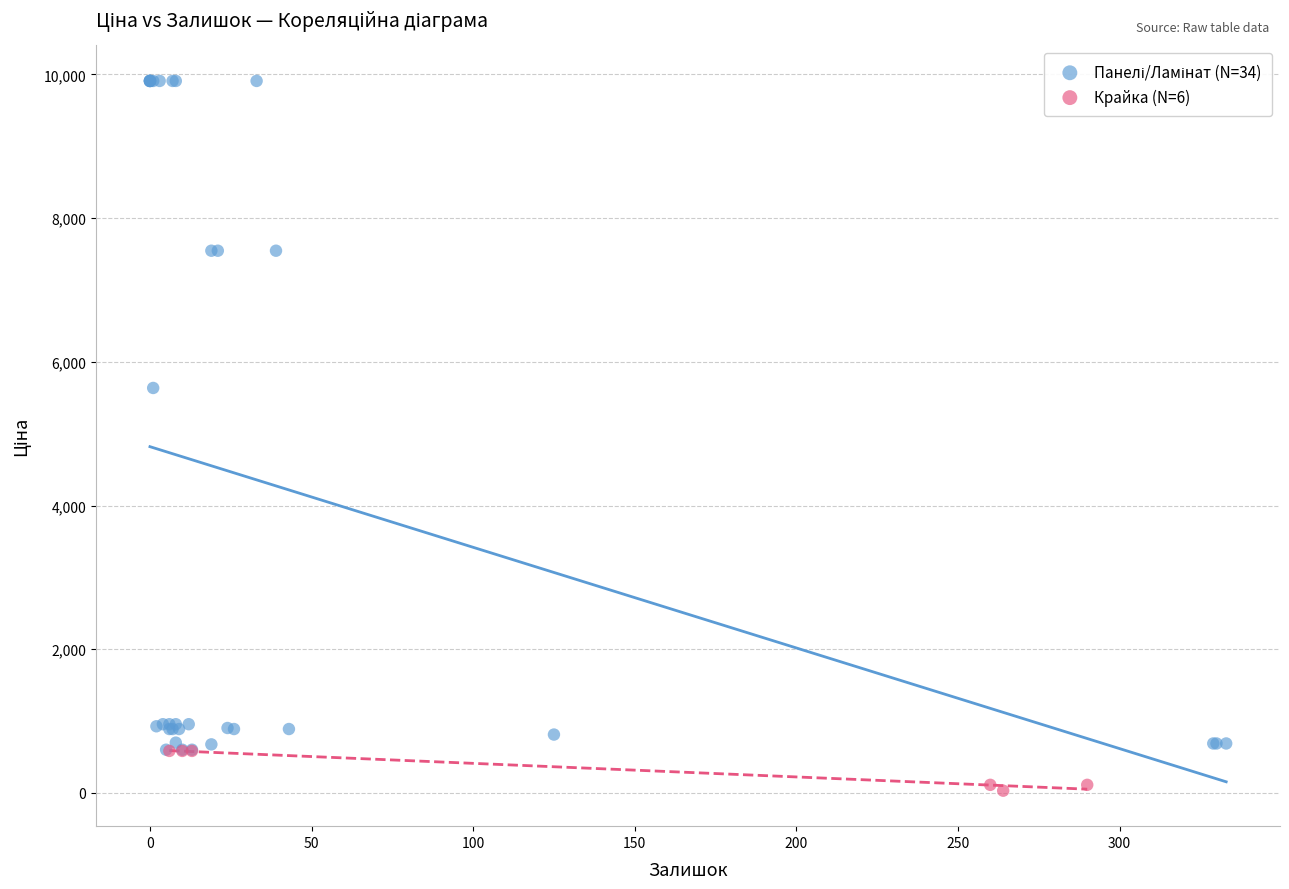

Which series contains the lowest Y value?

Крайка (N=6)